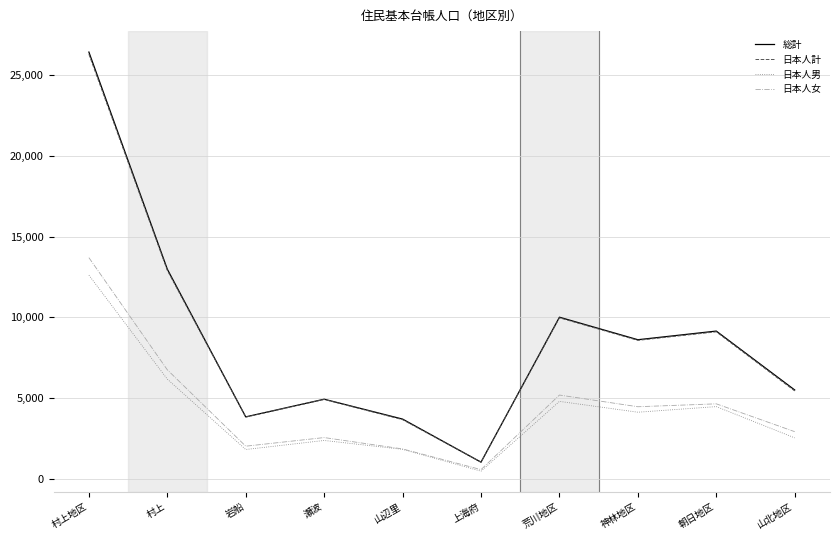

What are all the series names shown in the legend?

総計, 日本人計, 日本人男, 日本人女